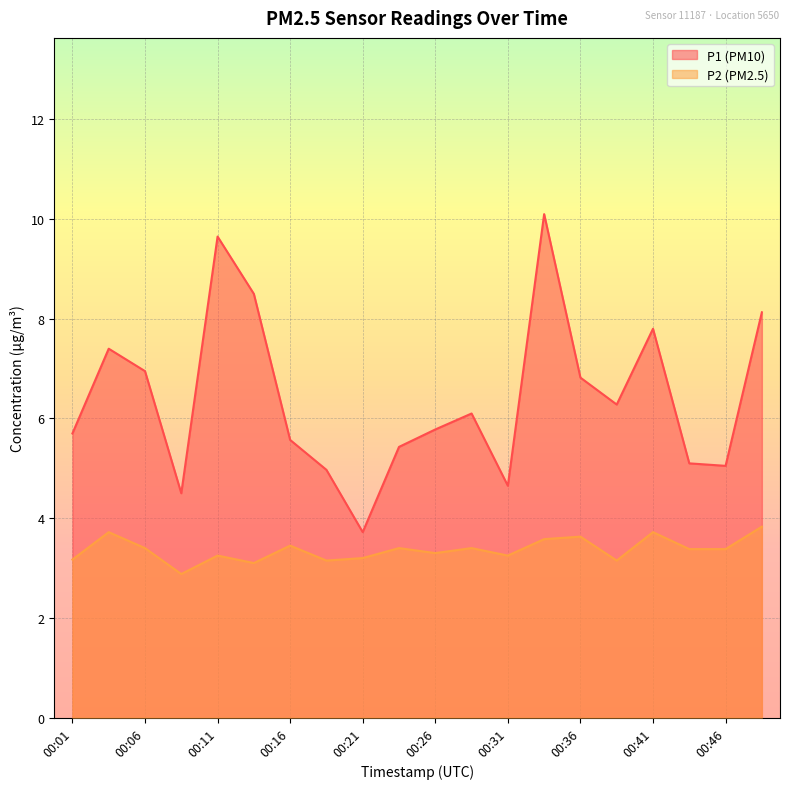

What is the difference between the second highest and second lowest values in the P2 series?

0.6